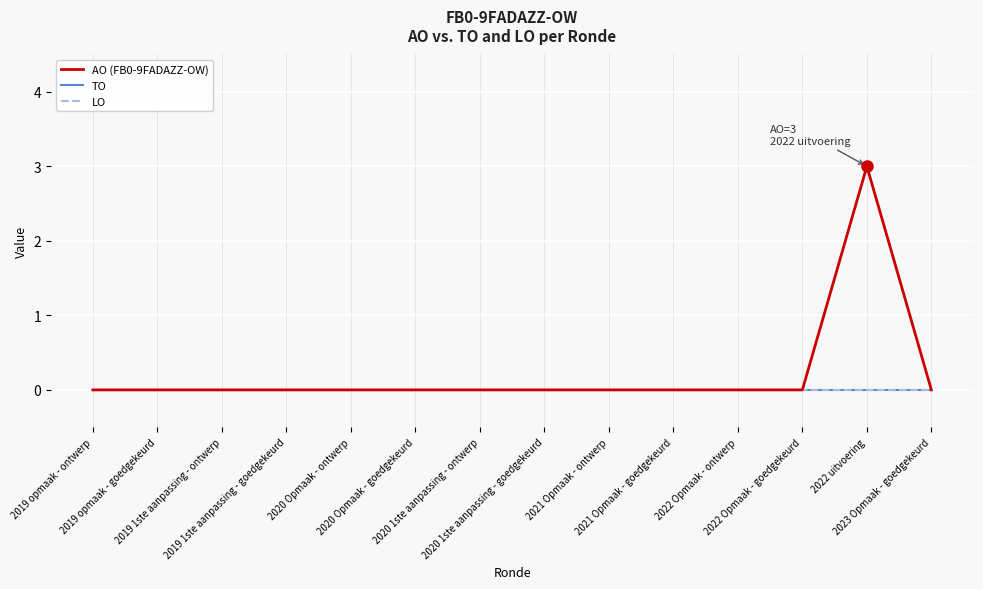

True or false: TO and AO (FB0-9FADAZZ-OW) cross at least once.

False